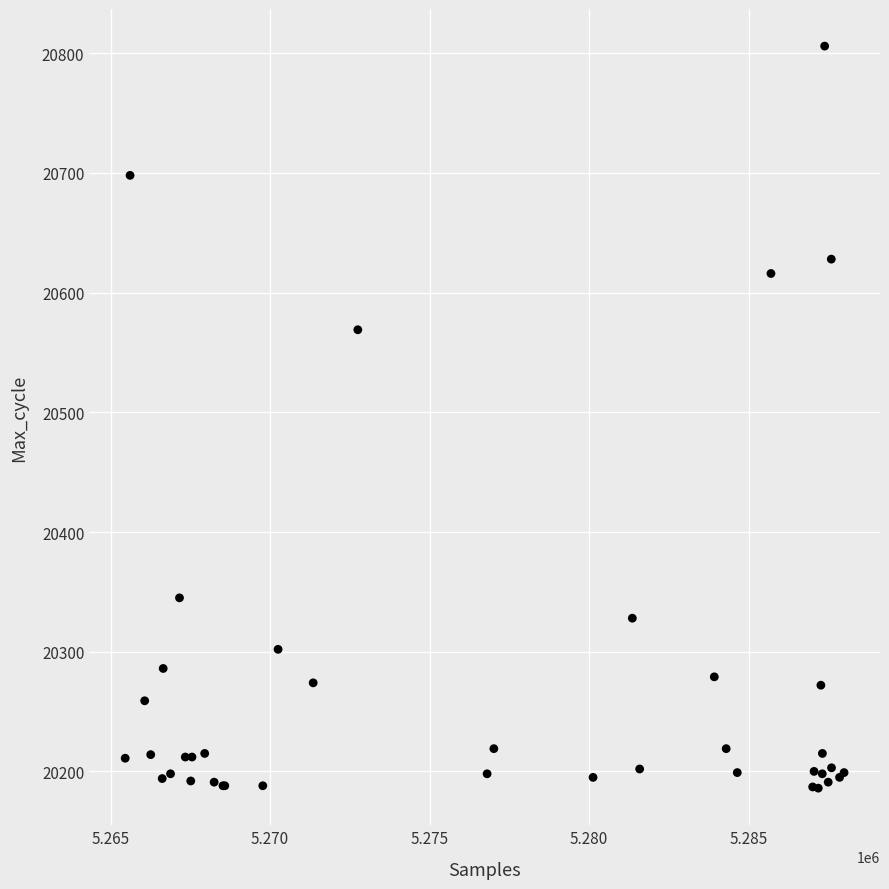

What Y value in the scatter plot is closest to 20496?

20569